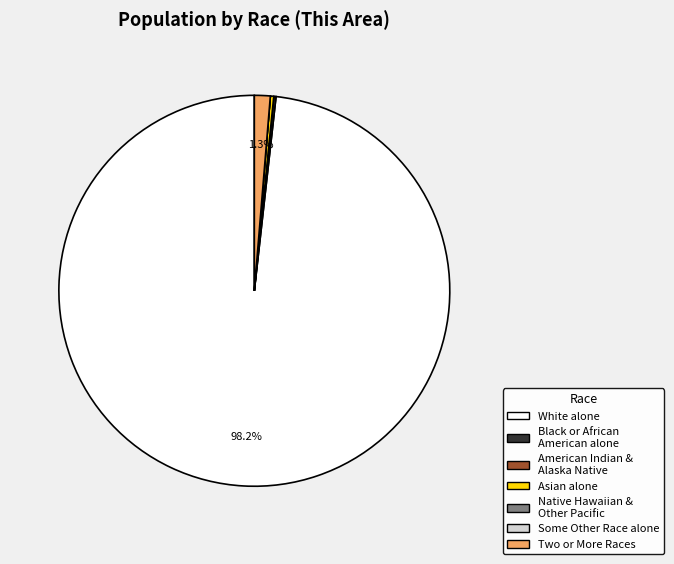

Does any single category account for the majority?

Yes